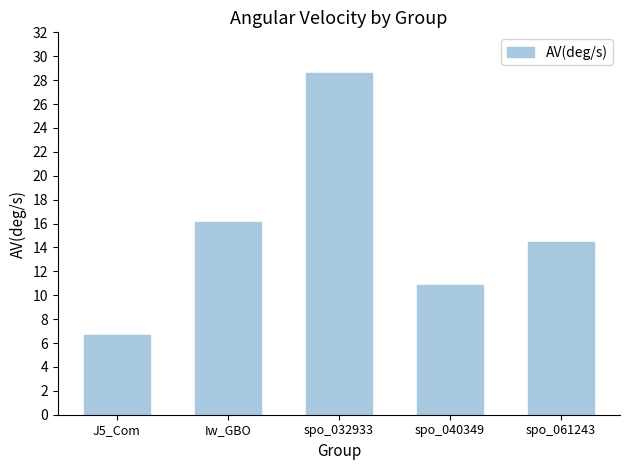

What position from the right is spo_032933?

3